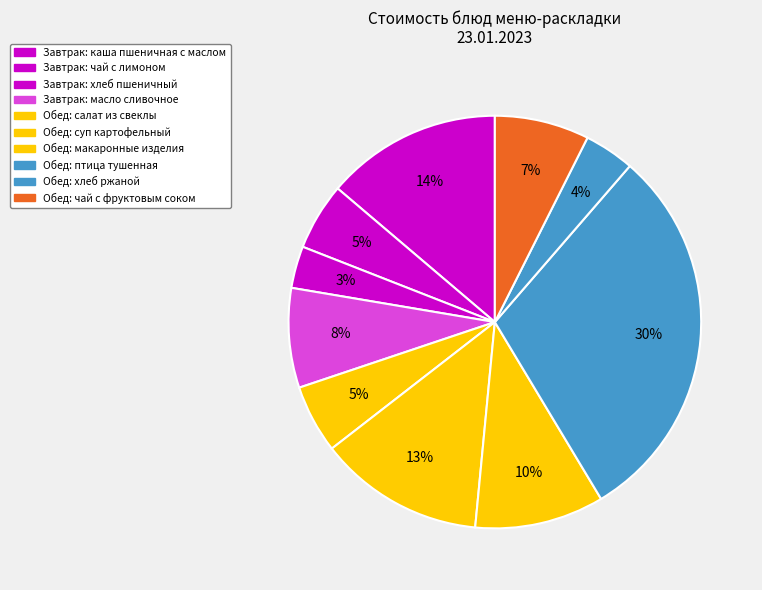

Count the number of slices in the pie.

10